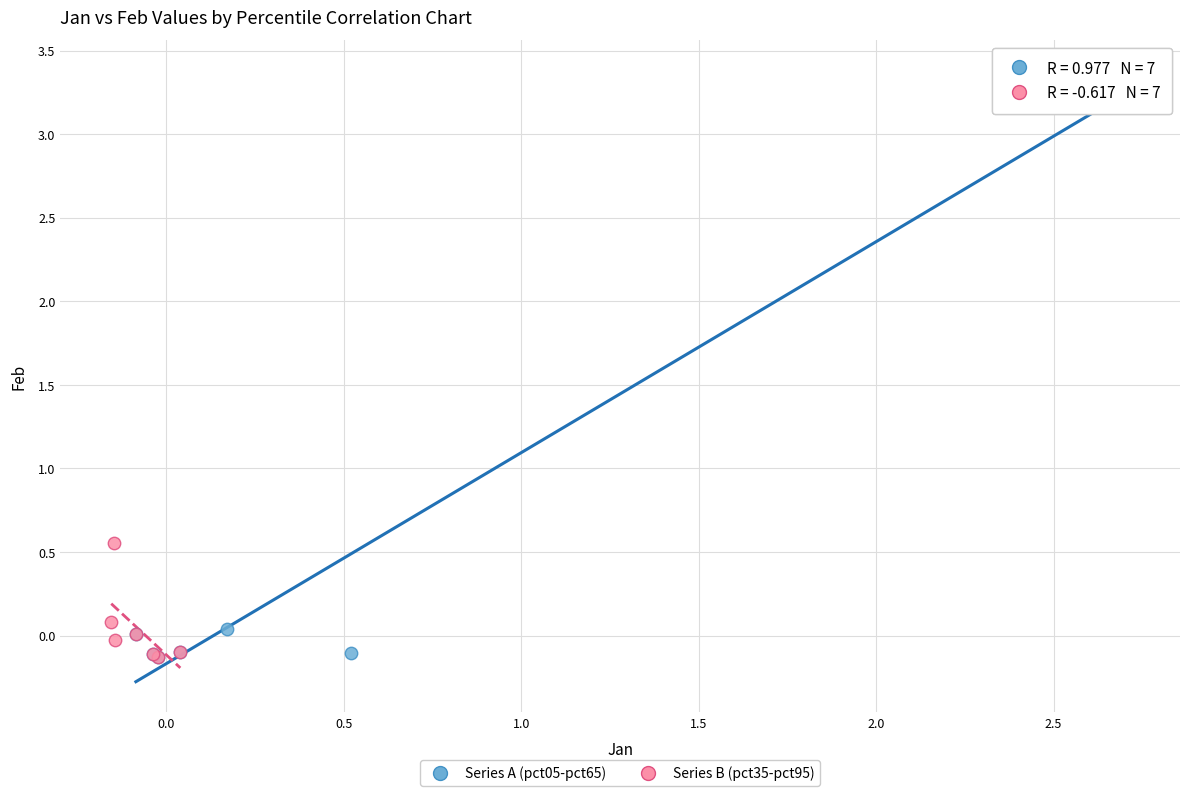

Which series has the widest spread of Y values?

Series A (pct05-pct65)